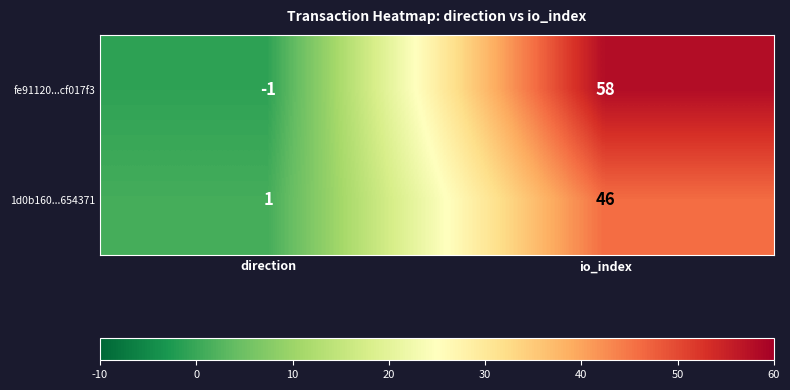

What is the greatest value displayed?

58